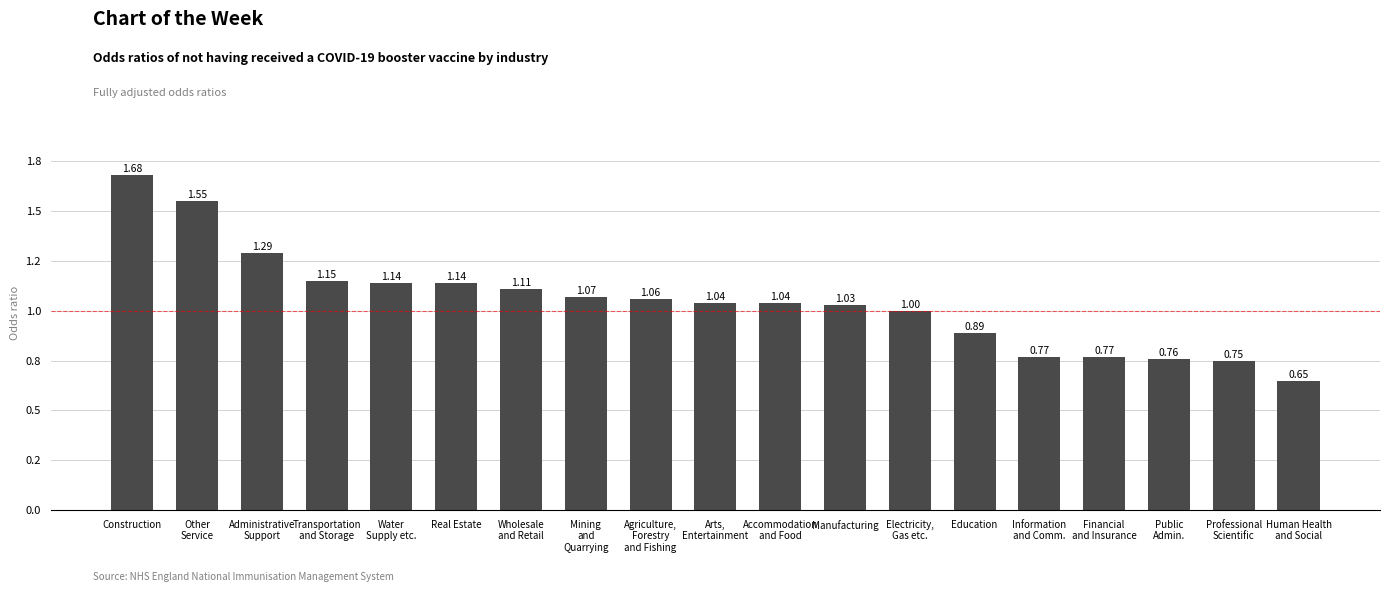

What is the difference between the second highest and second lowest values?

0.8